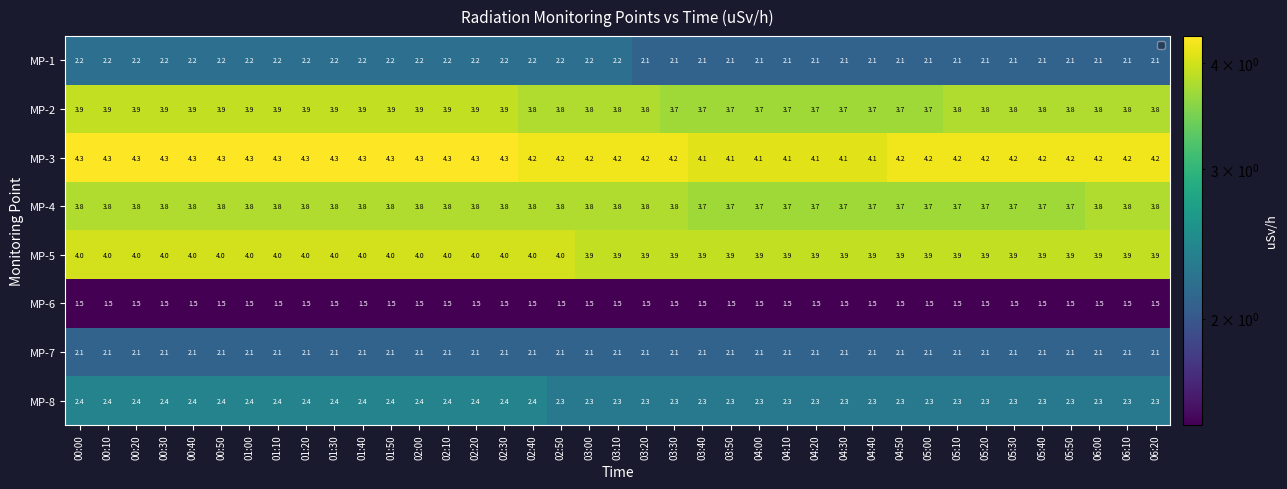

Which series has the largest total across all categories?

MP-3